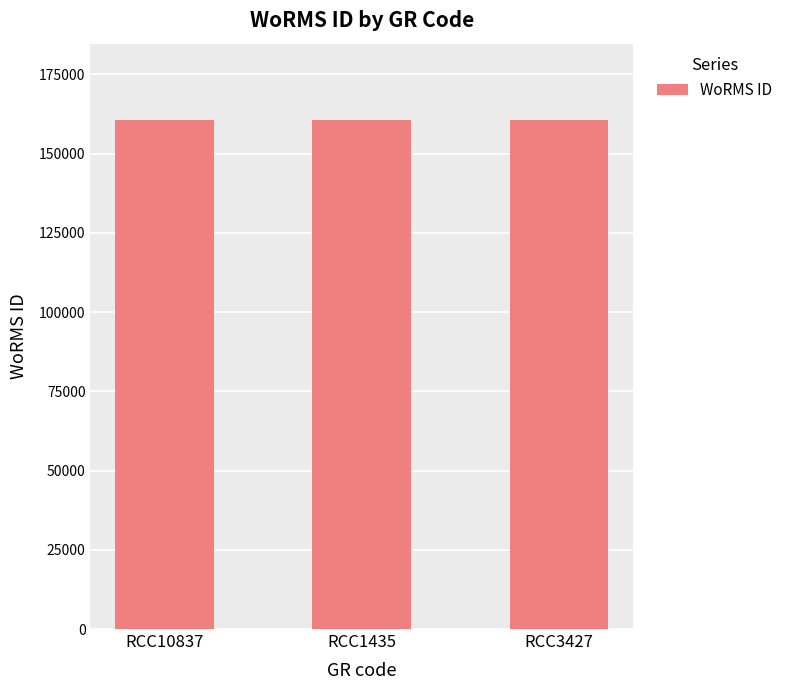

What is the sum of the values at RCC10837 and RCC3427?

321127